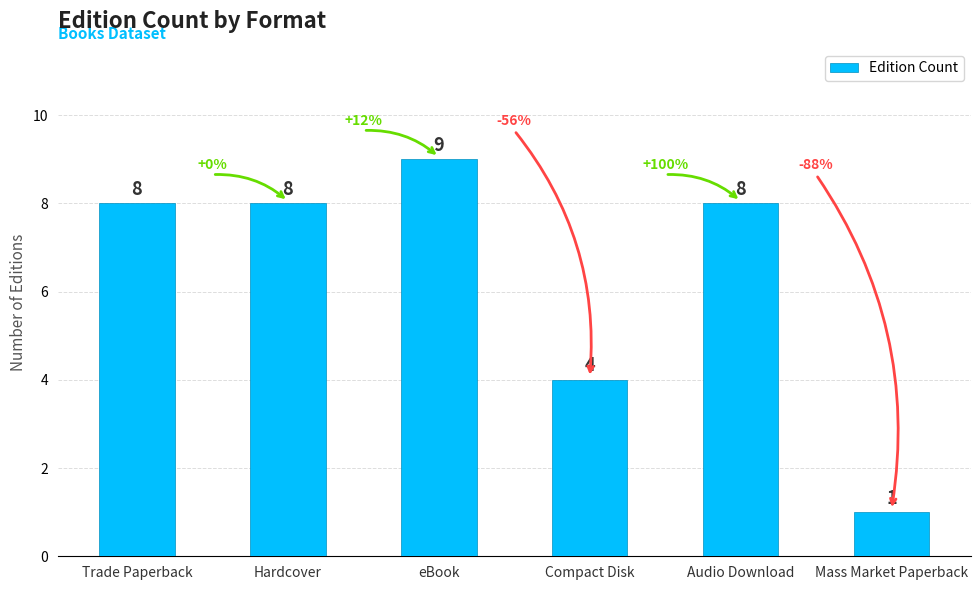

Between Compact Disk and Mass Market Paperback, which is larger?

Compact Disk